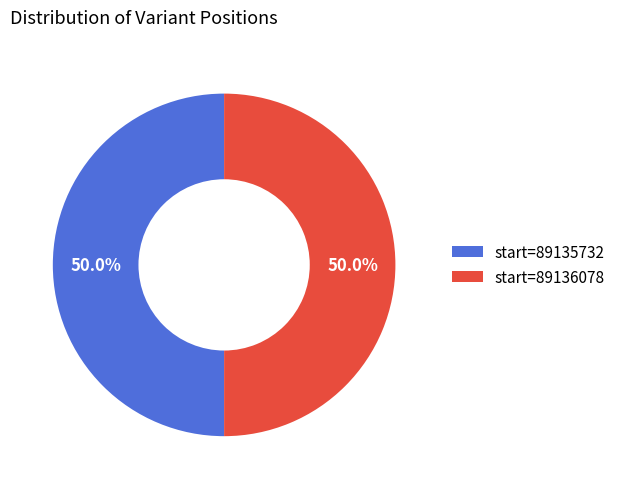

What is the total percentage of start=89136078 and start=89135732?

100.0%